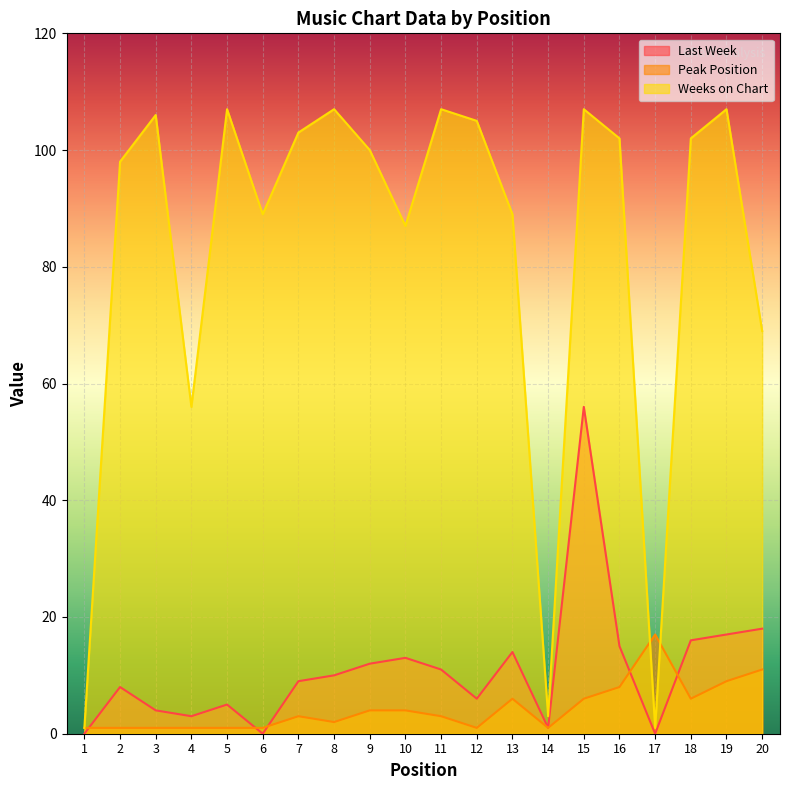

What is the sum of the Last Week values at 14 and 3?

5